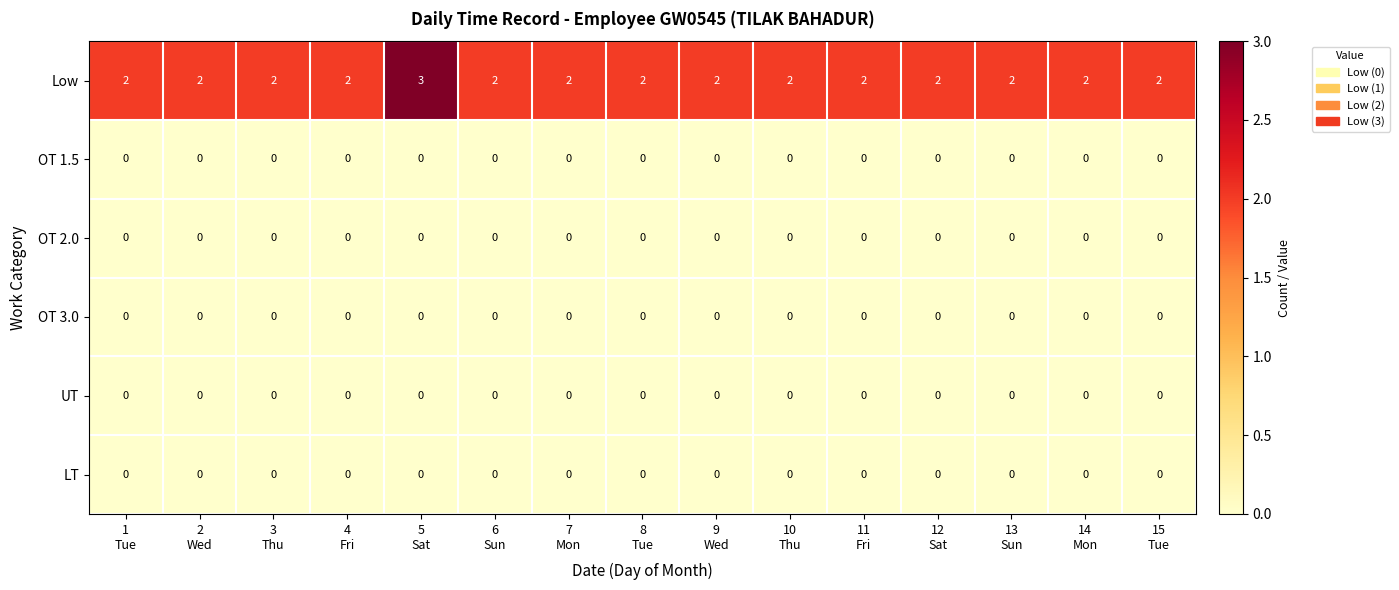

Which series has the largest total across all categories?

Low